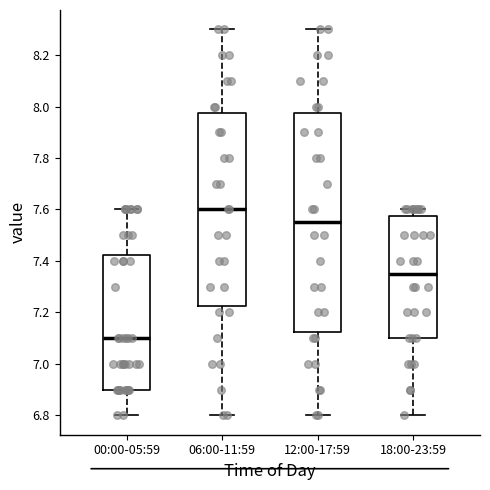

Reading left to right, transcribe this box plot: for each box, give where its median line is, the range the box spans, and where its two whiskers end, as read against the y-axis. The values are not printed on the chart, so give them approximately, as read against the axis.

00:00-05:59: median 7.10, box 6.90 to 7.42, whiskers 6.80 to 7.60
06:00-11:59: median 7.60, box 7.22 to 7.98, whiskers 6.80 to 8.30
12:00-17:59: median 7.56, box 7.12 to 7.98, whiskers 6.80 to 8.30
18:00-23:59: median 7.36, box 7.10 to 7.58, whiskers 6.80 to 7.60